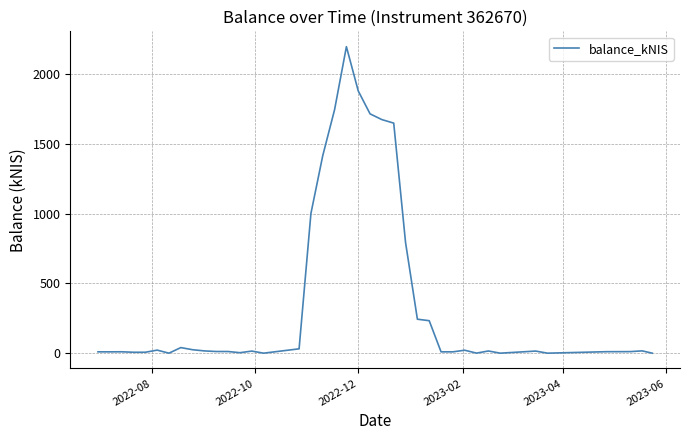

What is the greatest value displayed?

2197.5